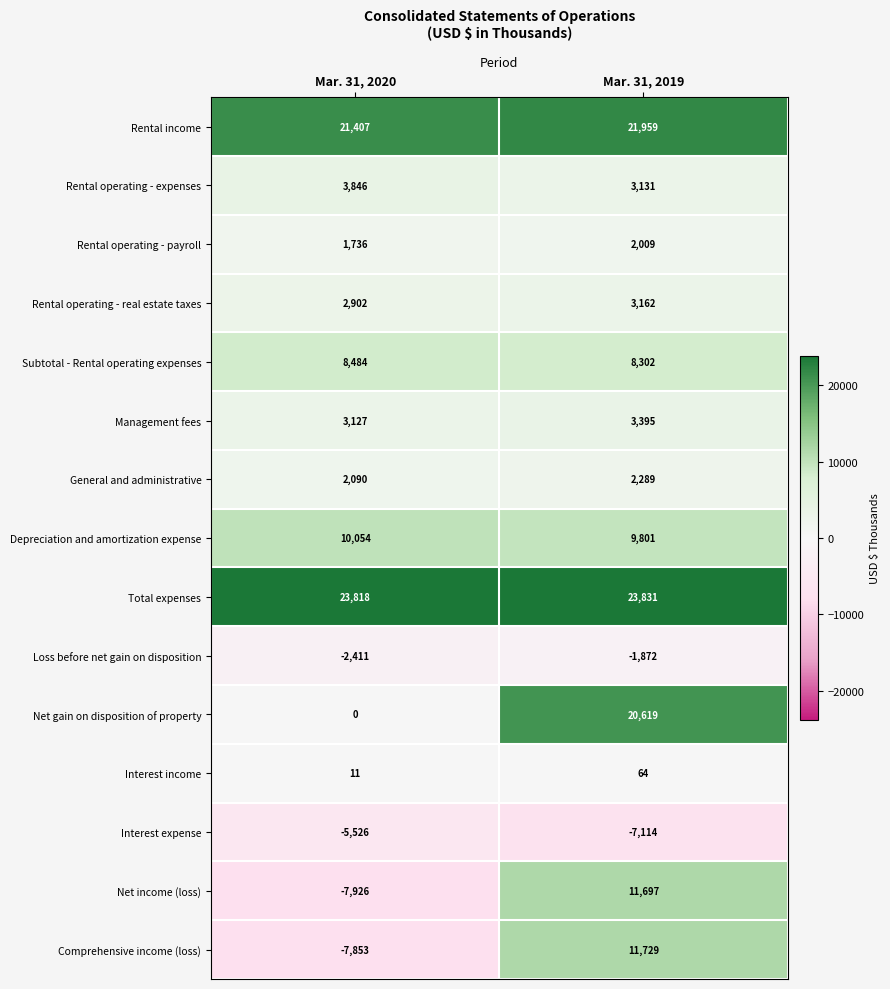

Which series changed the most between Mar. 31, 2020 and Mar. 31, 2019?

Net gain on disposition of property